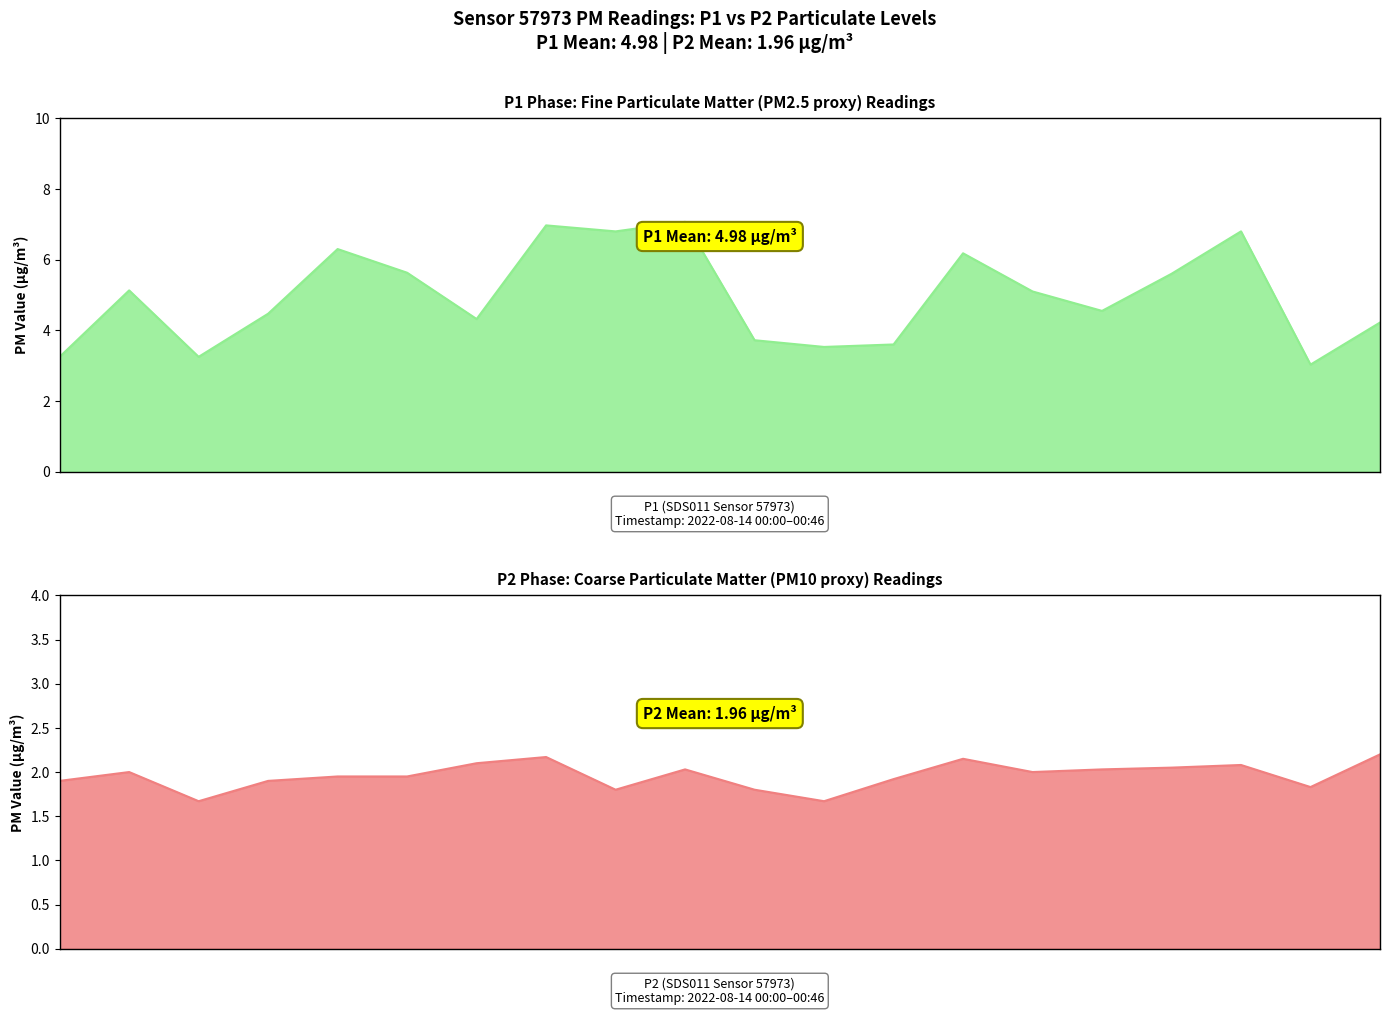

Where is P1 nearest to the value 5?

00:34